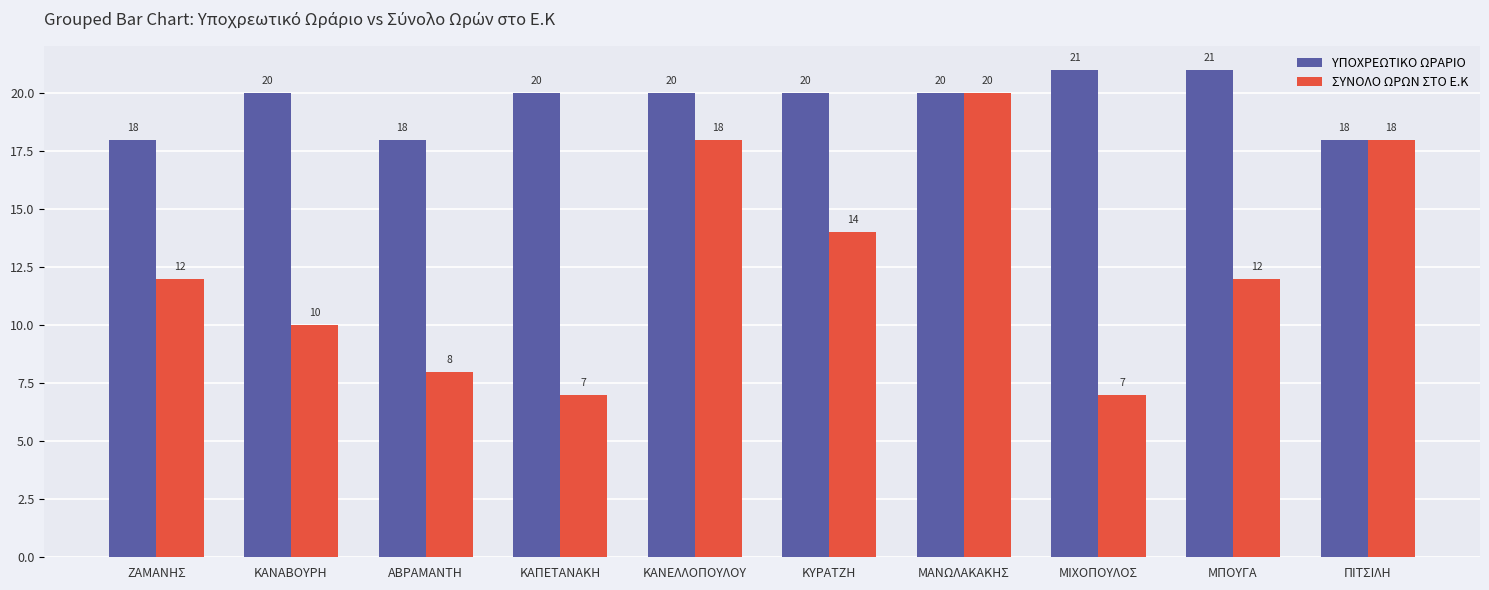

What is the maximum value shown in the chart?

21